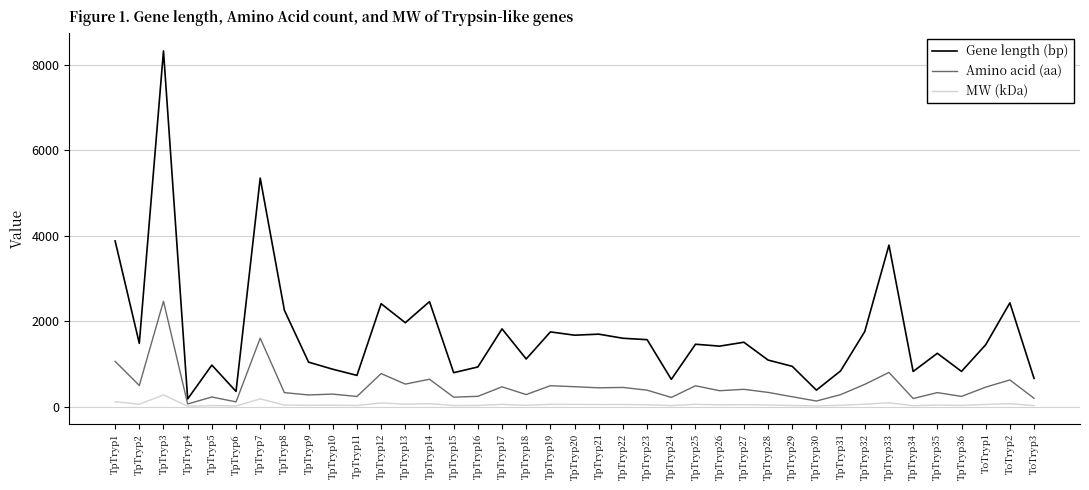

Count the number of data series in this chart.

3